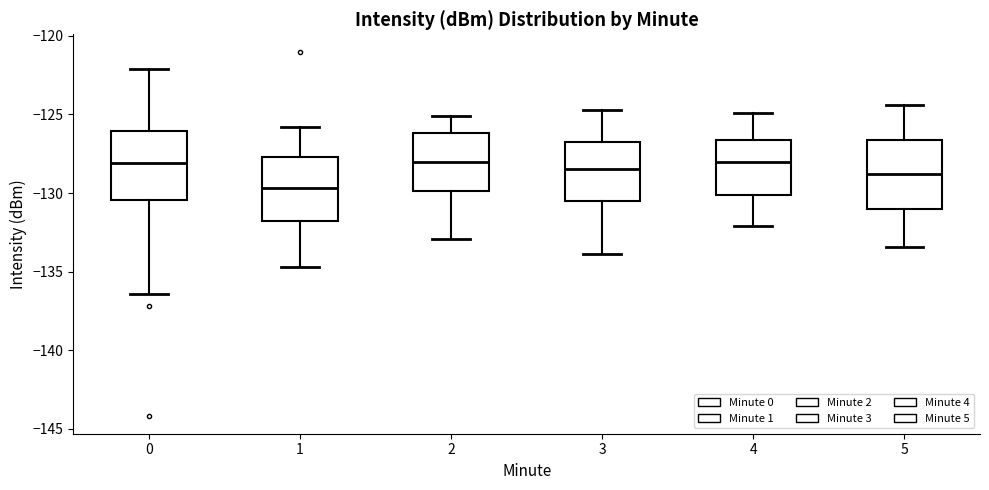

Where does the median line of the box at x = 5 sit on the y-axis? The values are not printed on the chart, so give them approximately, as read against the axis.

-129.0